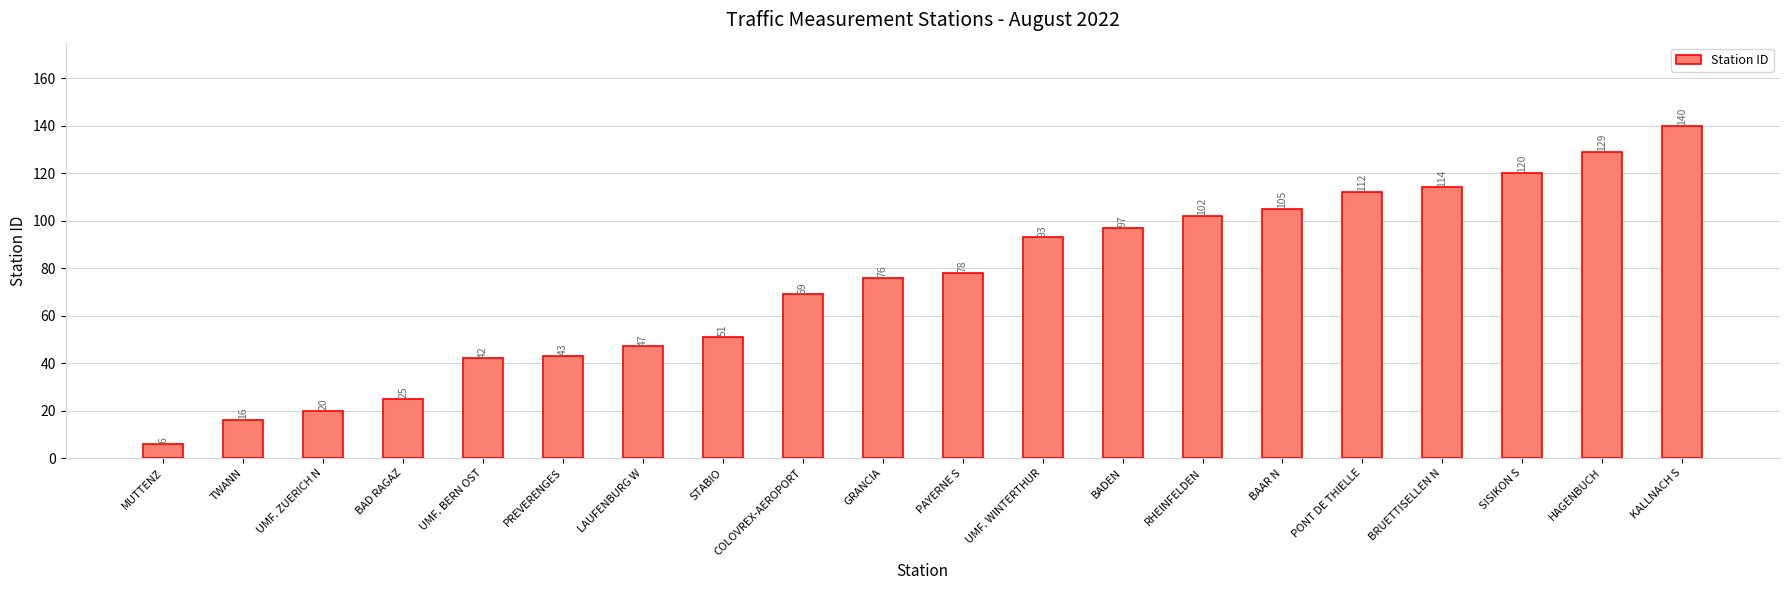

List the labels in order of value, smallest first.

MUTTENZ, TWANN, UMF. ZUERICH N, BAD RAGAZ, UMF. BERN OST, PREVERENGES, LAUFENBURG W, STABIO, COLOVREX-AEROPORT, GRANCIA, PAYERNE S, UMF. WINTERTHUR, BADEN, RHEINFELDEN, BAAR N, PONT DE THIELLE, BRUETTISELLEN N, SISIKON S, HAGENBUCH, KALLNACH S